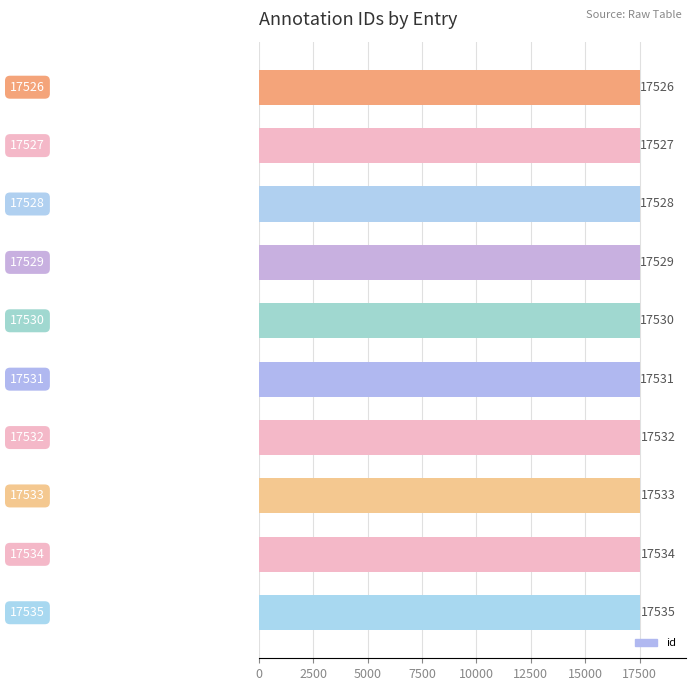

How many data points are less than 17531?

5